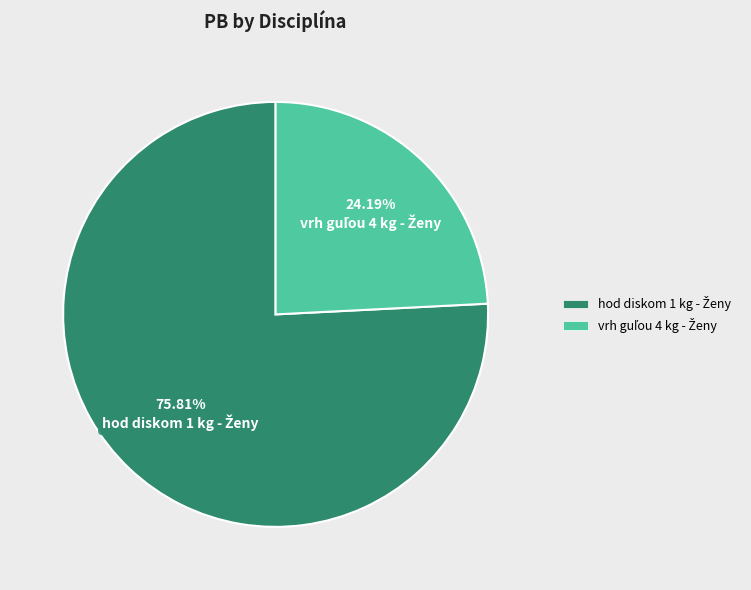

Is there any slice that represents more than half of the pie?

Yes